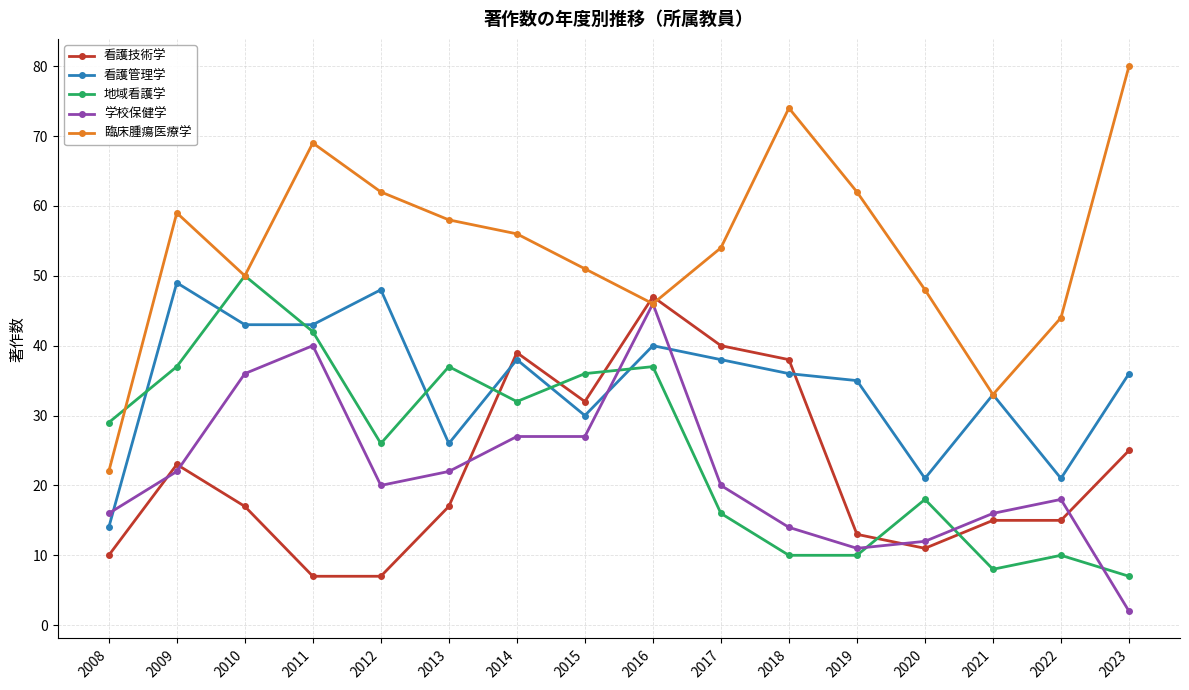

What is the difference between the second highest and minimum values in the 看護技術学 series?

33